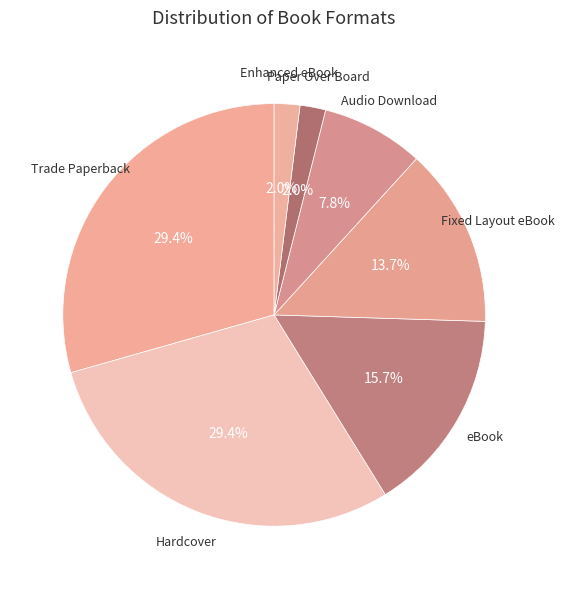

To the nearest percent, what is the average slice percentage?

14%